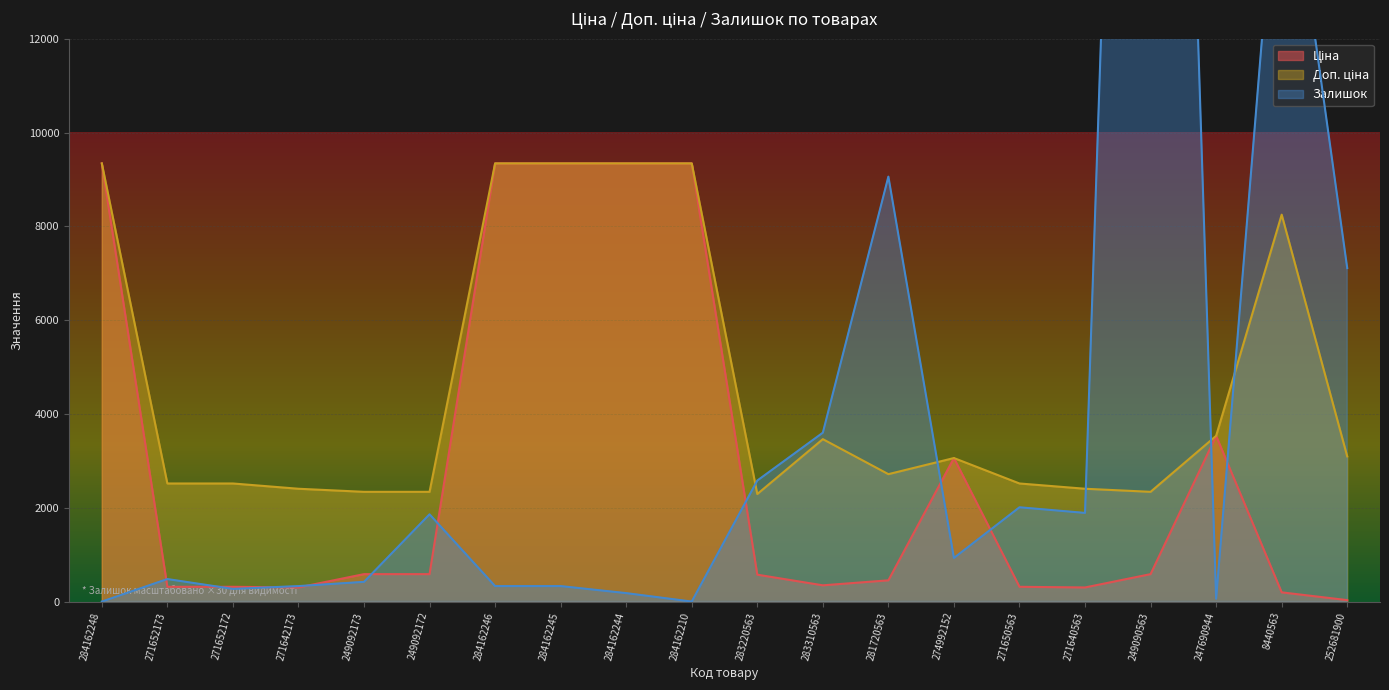

What is the average value of the Залишок series?

4600.5